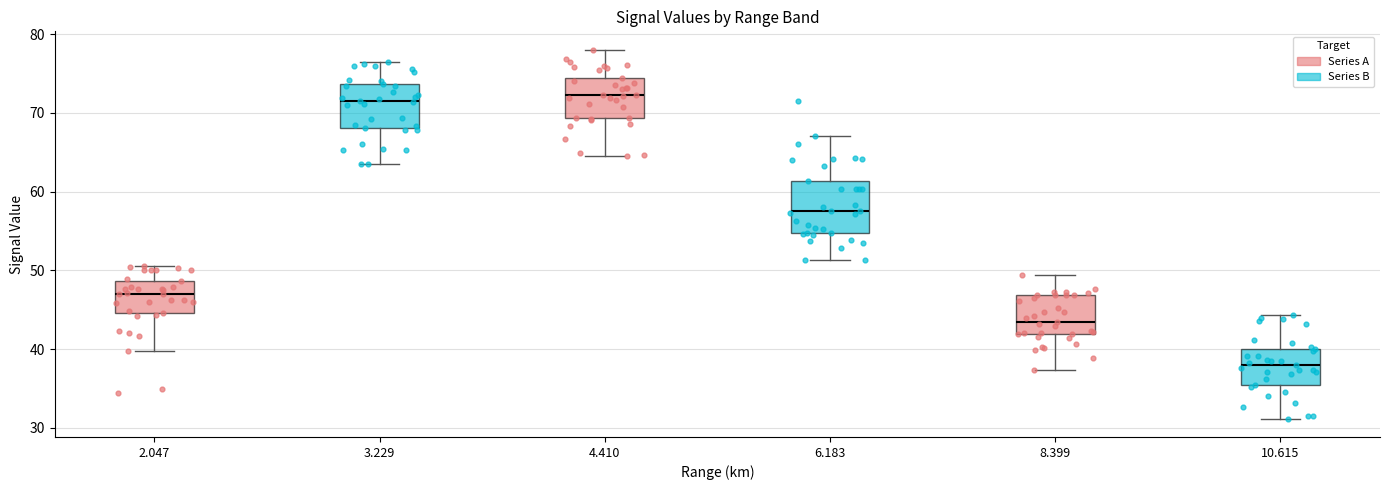

Reading left to right, transcribe this box plot: for each box, give where its median line is, the range the box spans, and where its two whiskers end, as read against the y-axis. The values are not printed on the chart, so give them approximately, as read against the axis.

2.047: median 47, box 45 to 49, whiskers 40 to 51
3.229: median 72, box 68 to 74, whiskers 64 to 76
4.410: median 72, box 69 to 74, whiskers 65 to 78
6.183: median 58, box 55 to 61, whiskers 51 to 67
8.399: median 44, box 42 to 47, whiskers 37 to 49
10.615: median 38, box 35 to 40, whiskers 31 to 44